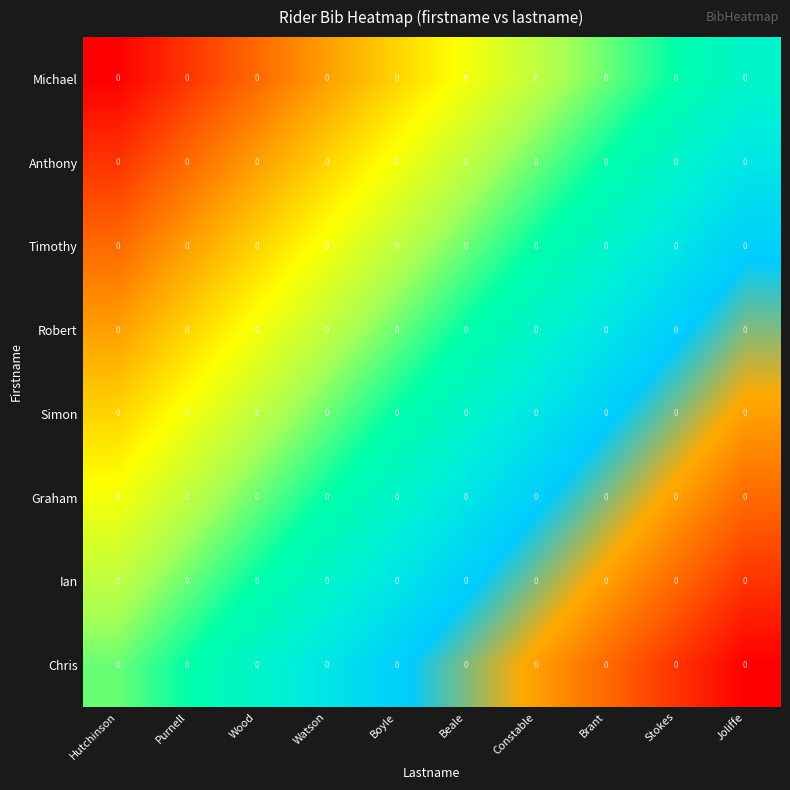

Rank the series at Beale from highest to lowest value.

Chris, Ian, Graham, Simon, Robert, Timothy, Anthony, Michael